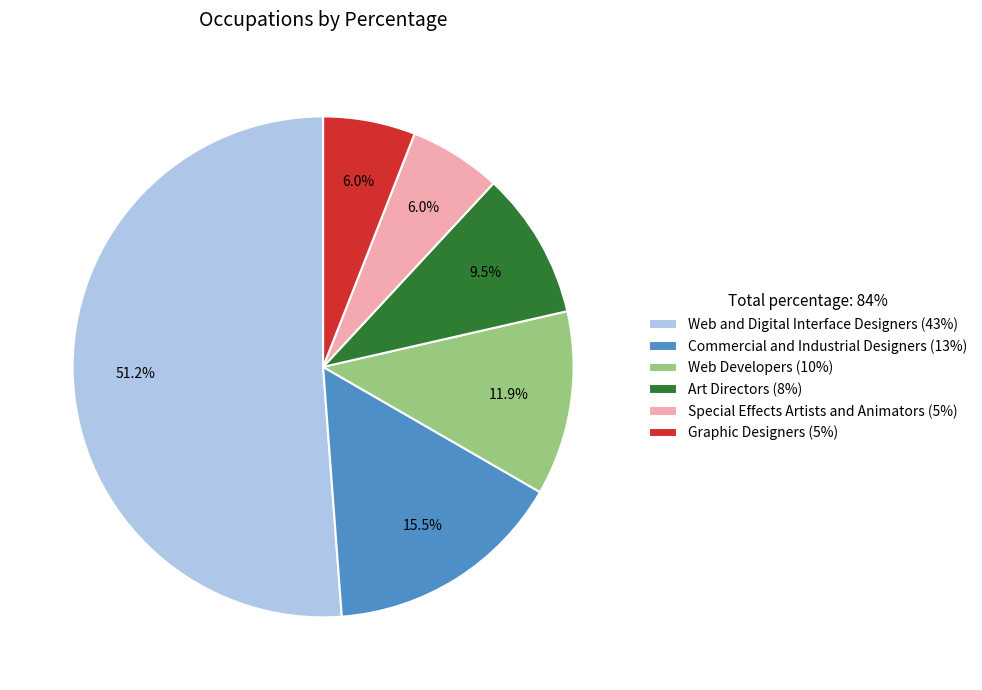

How many segments does this pie chart have?

6